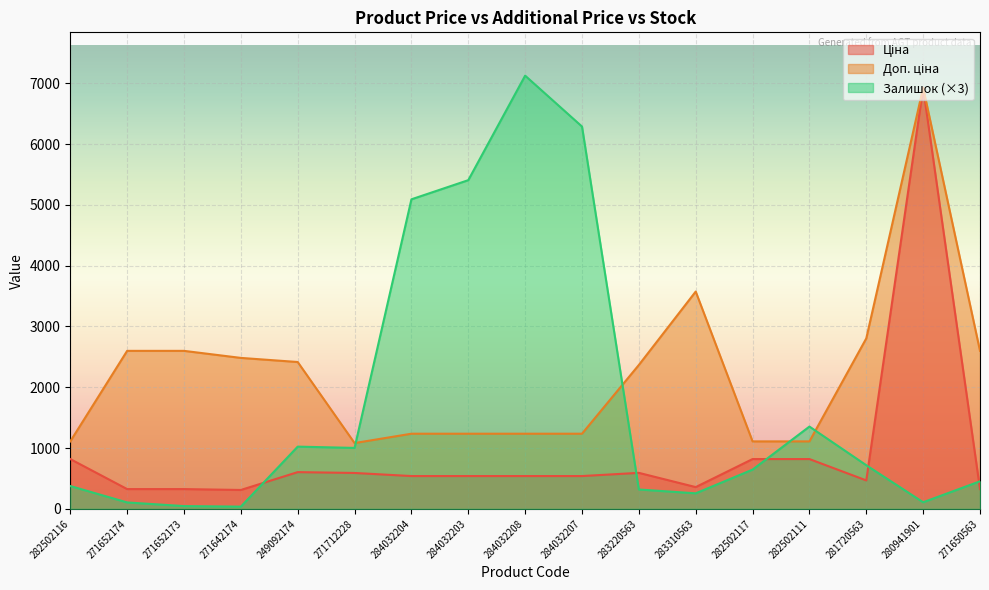

Which label corresponds to the largest value in the chart?

284032208